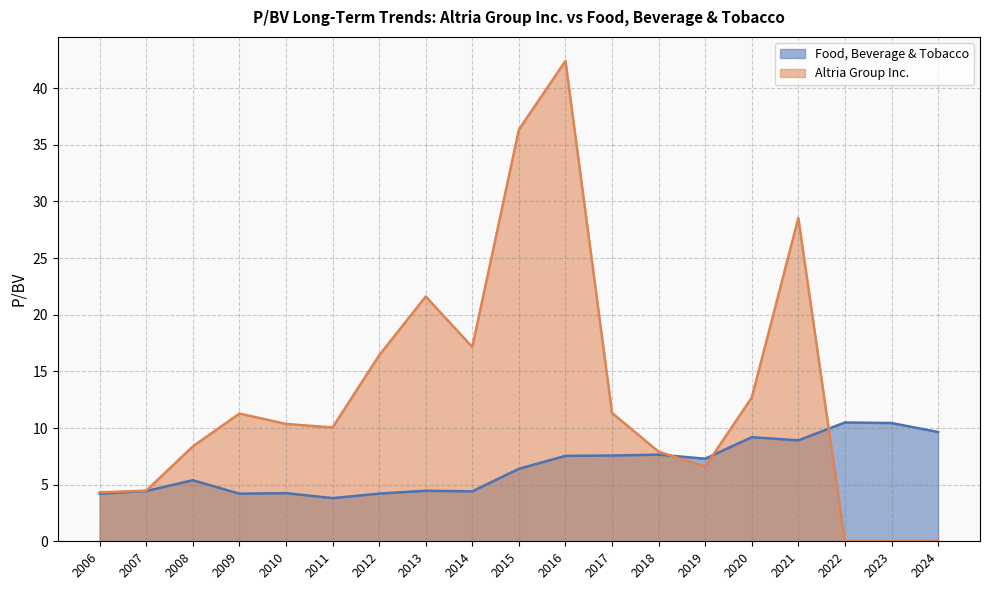

What is the total value across all series at 2008?

13.8